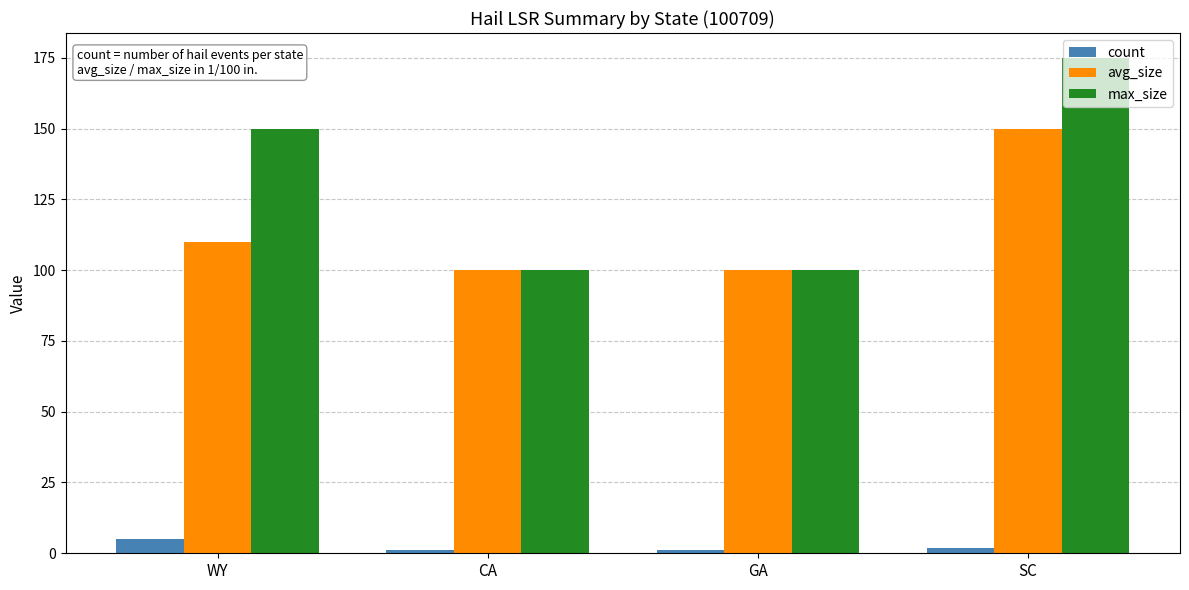

What is the sum of the max_size values at SC and CA?

275